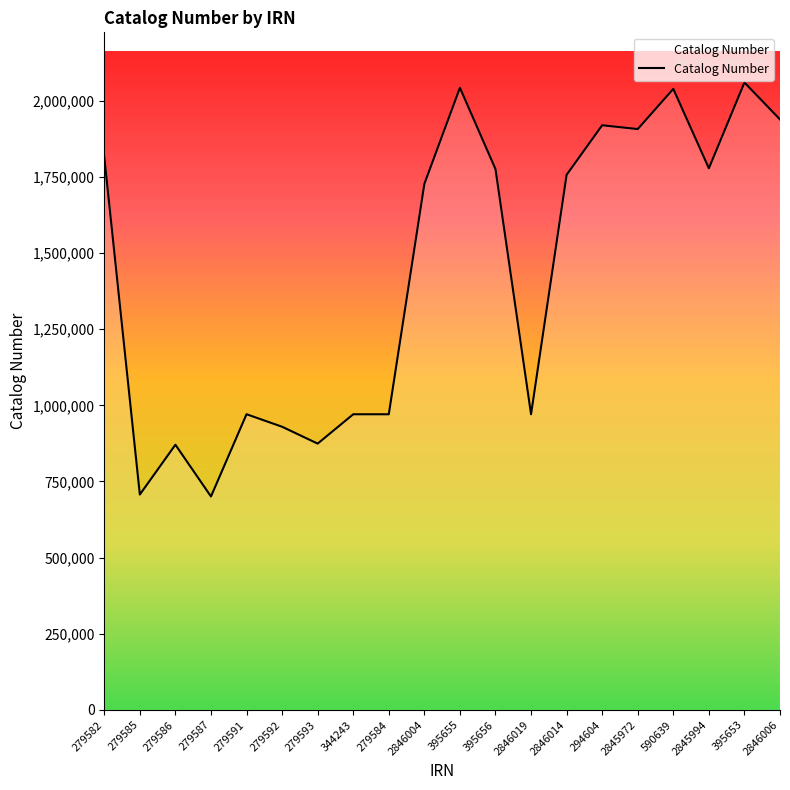

The chart shows a value of 970665 at 344243. True or false?

True